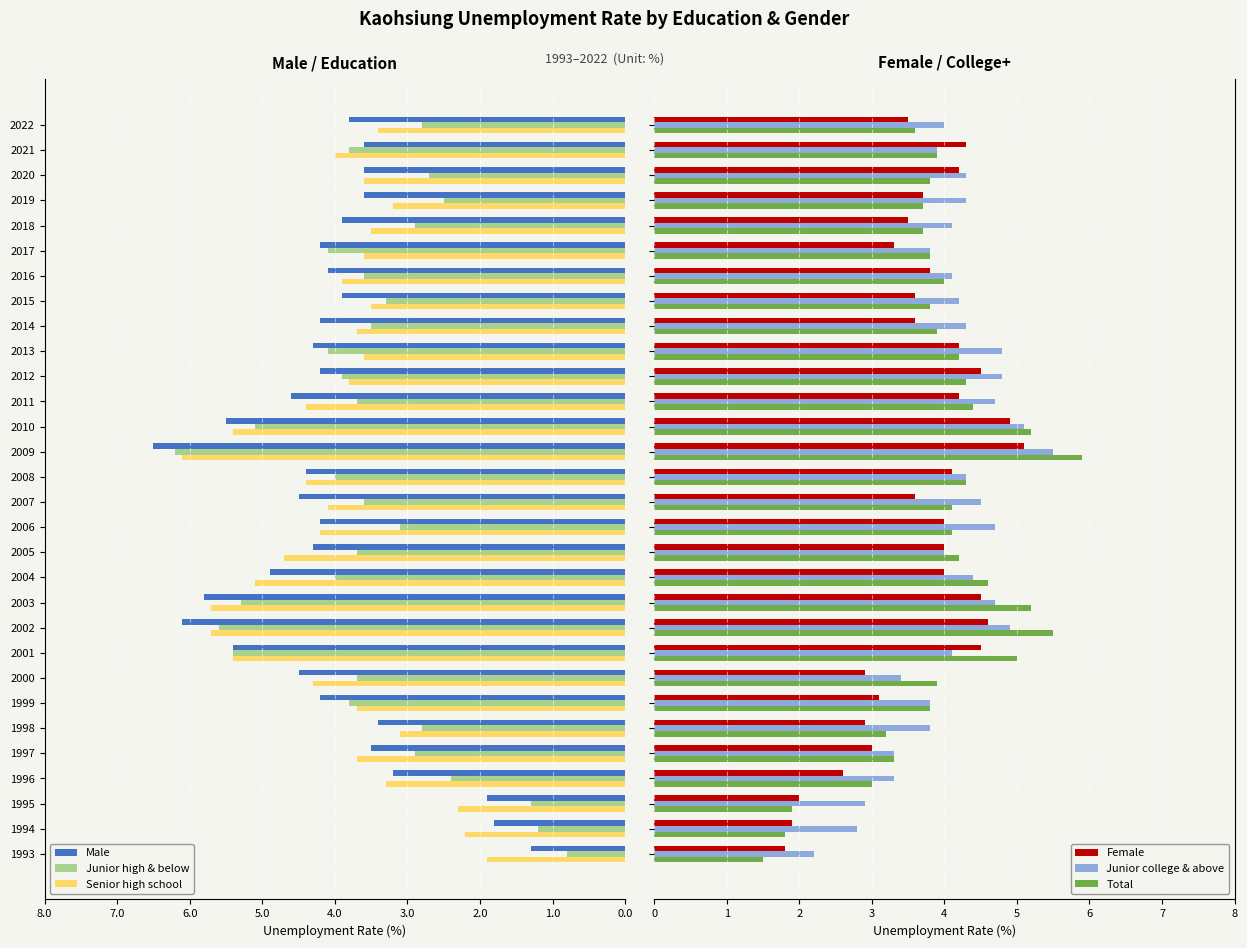

At how many categories does at least one series exceed -5?

30